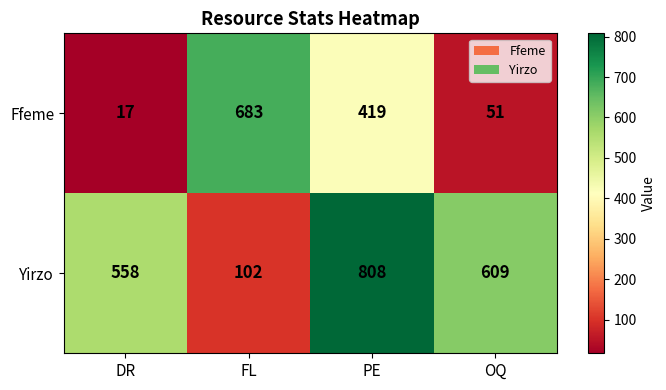

Reading left to right, what are all the values shown in this chart?

Ffeme: 17	683	419	51
Yirzo: 558	102	808	609